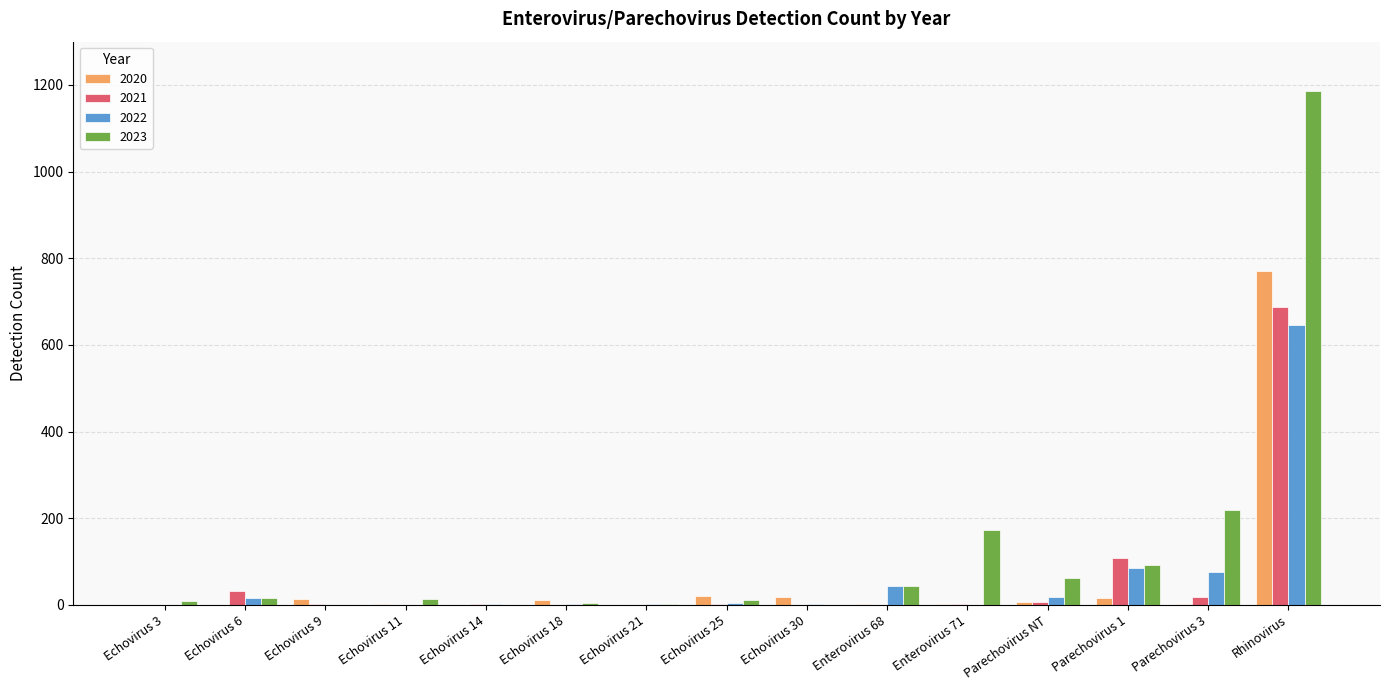

Is it true that 2022 equals 646 at Rhinovirus?

True